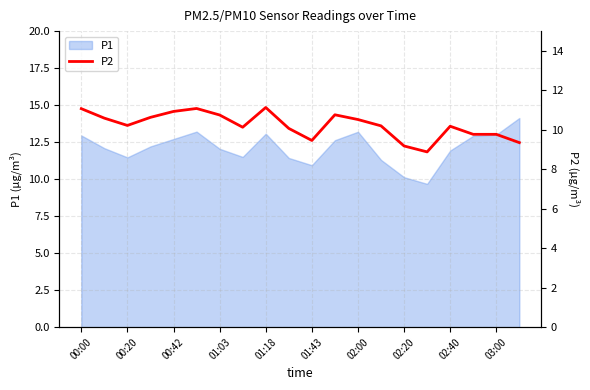

How many lines are shown in the chart?

1